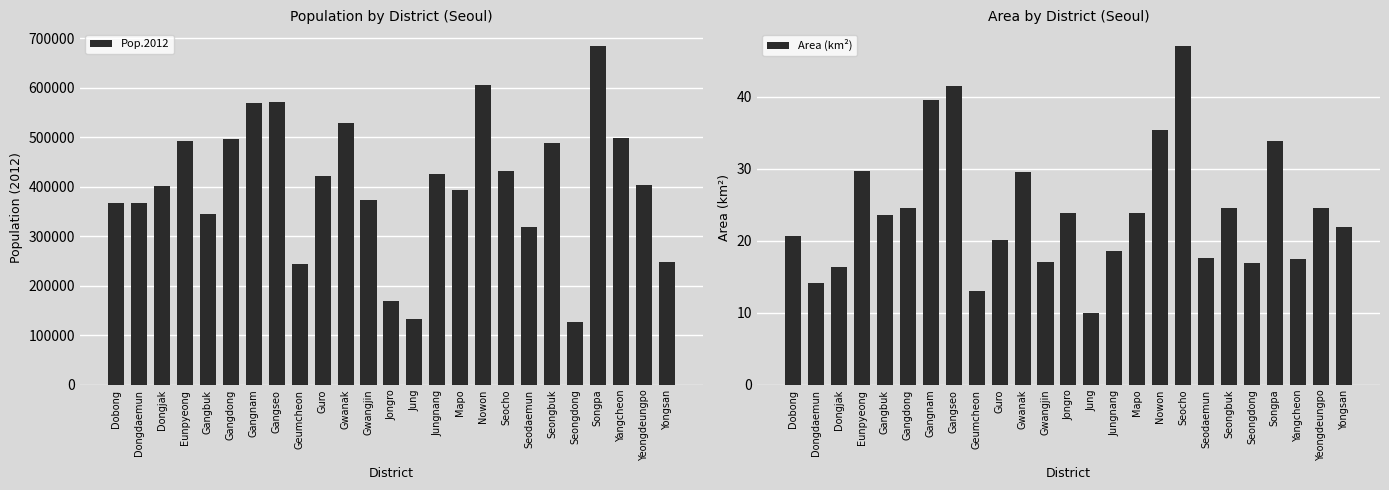

At which label does Pop.2012 reach its peak?

Songpa